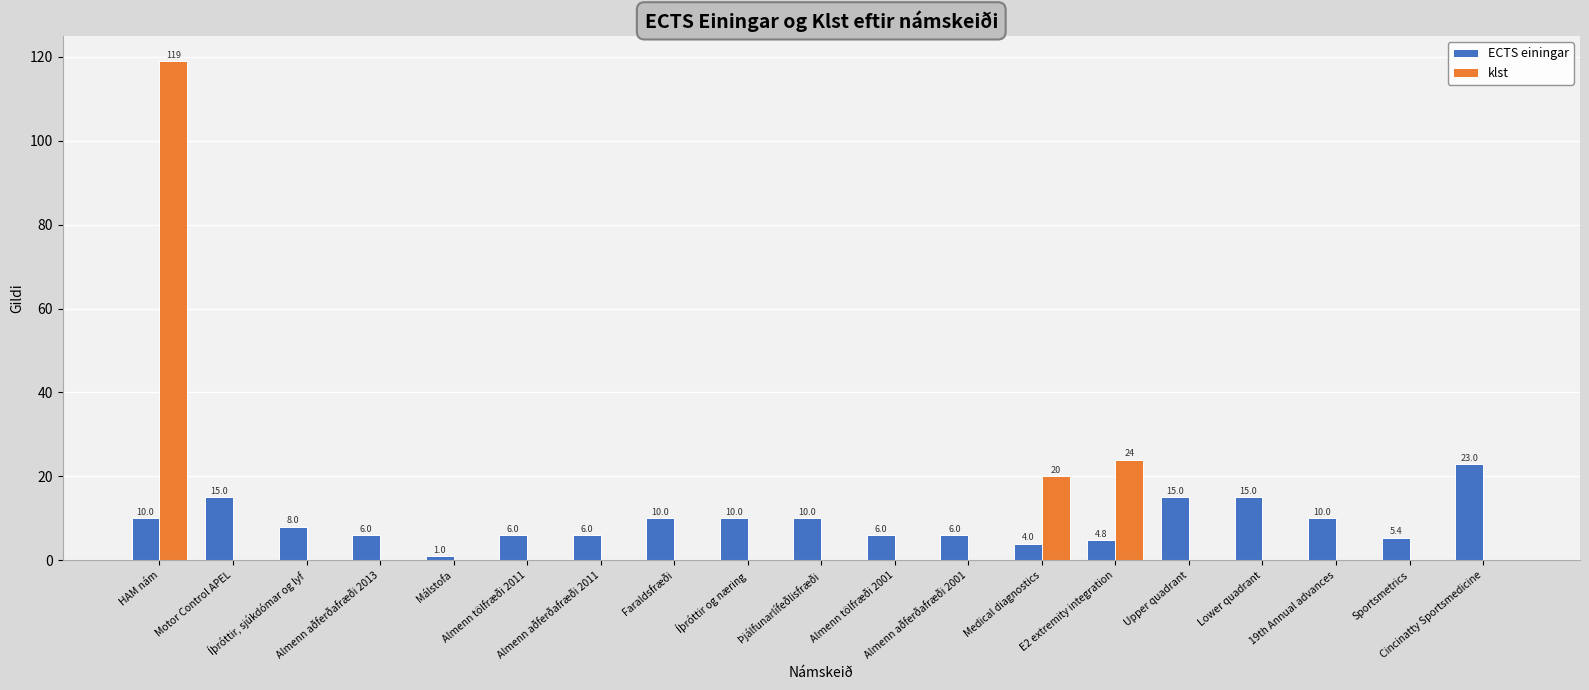

Which series has the largest total across all categories?

ECTS einingar